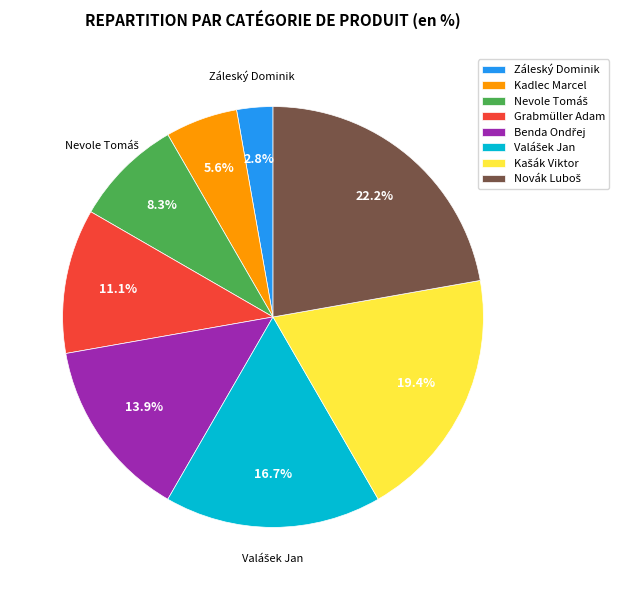

What is the smallest slice in the pie chart?

Záleský Dominik